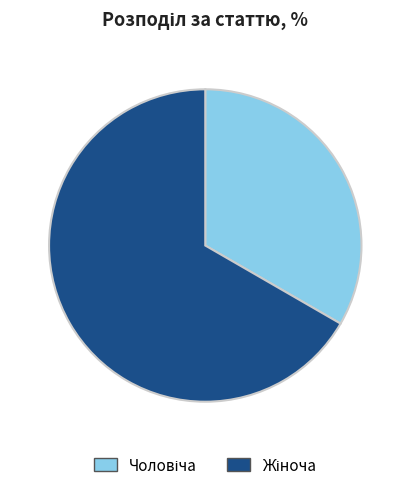

Does any single category account for the majority?

Yes